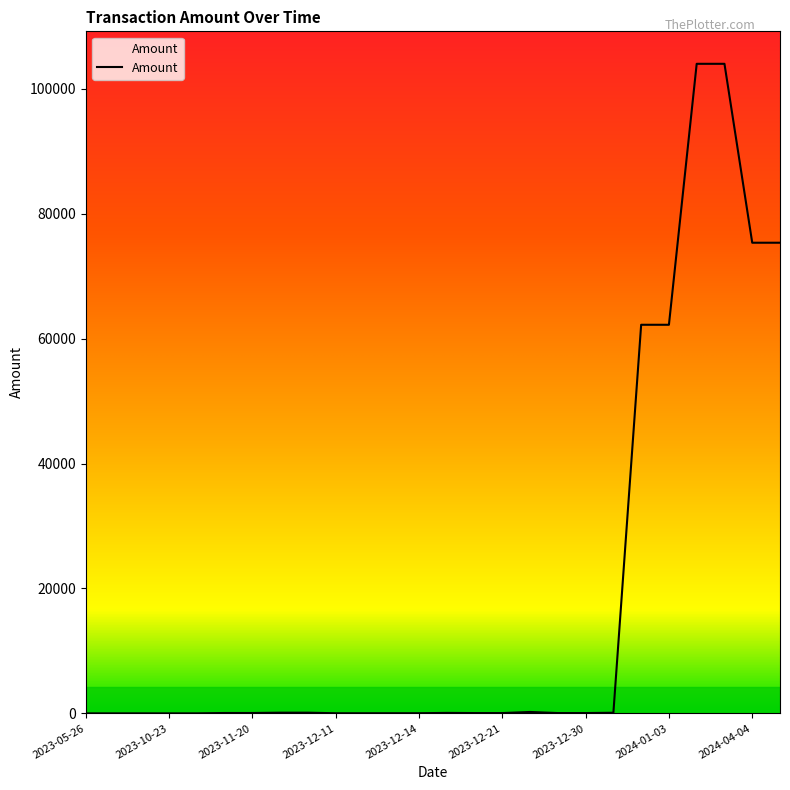

What is the difference between the maximum and minimum values?

104003.0